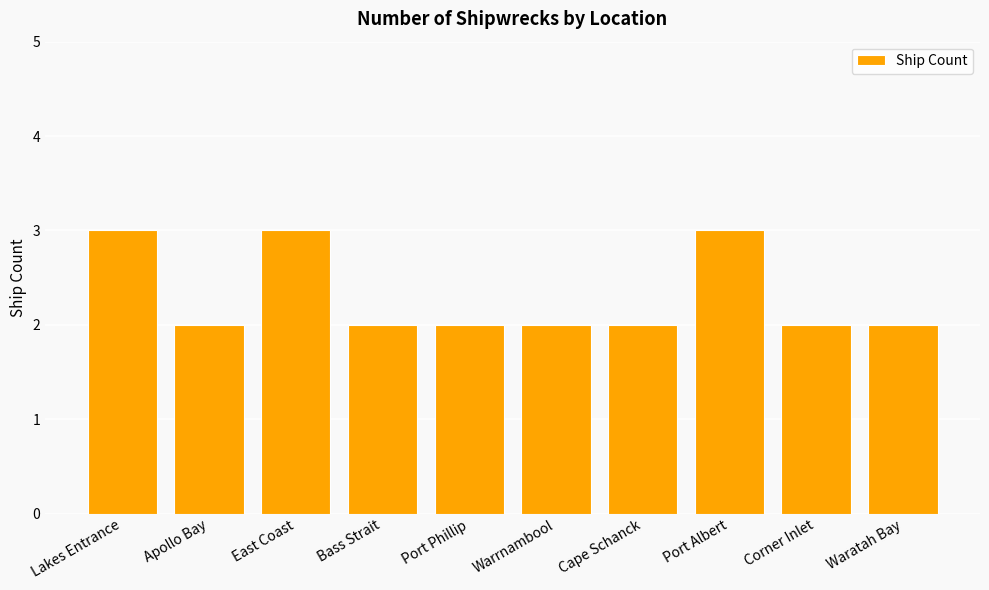

Count the number of data series in this chart.

1